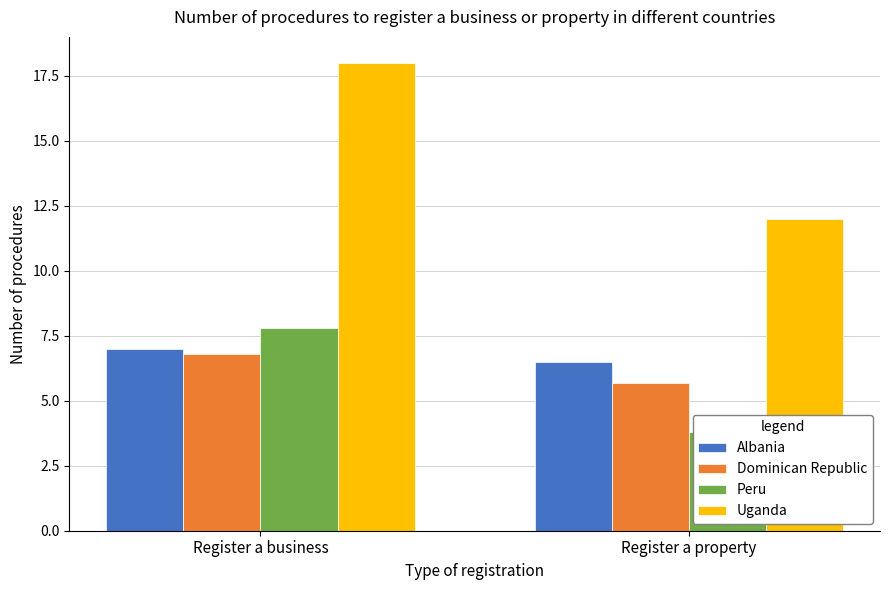

The Dominican Republic series shows 1.6 at Register a property. True or false?

False